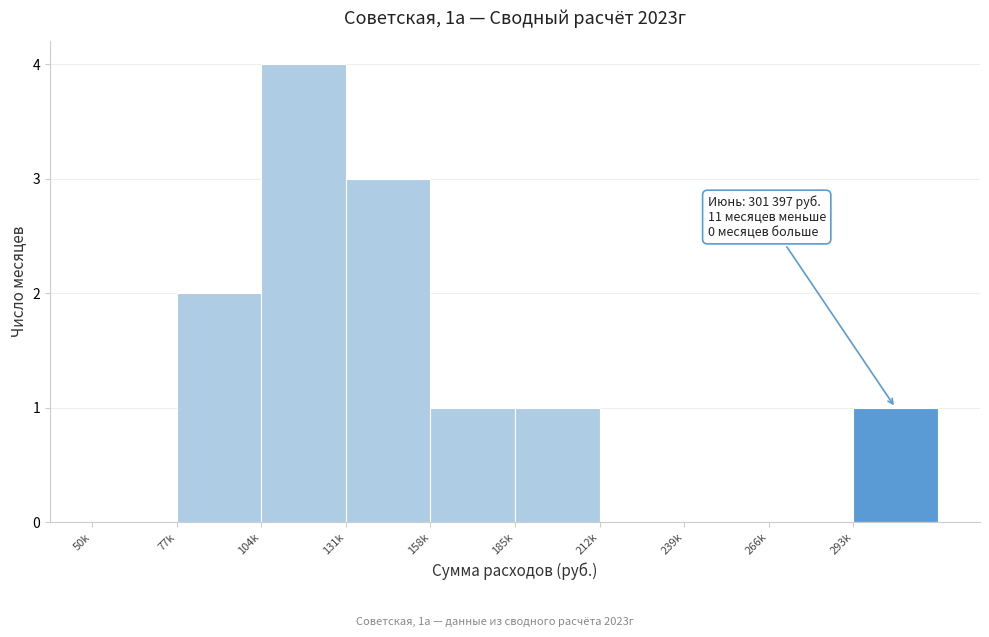

Reading left to right, what are all the values shown in this chart?

50k=0	77k=2	104k=4	131k=3	158k=1	185k=1	212k=0	239k=0	266k=0	293k=1